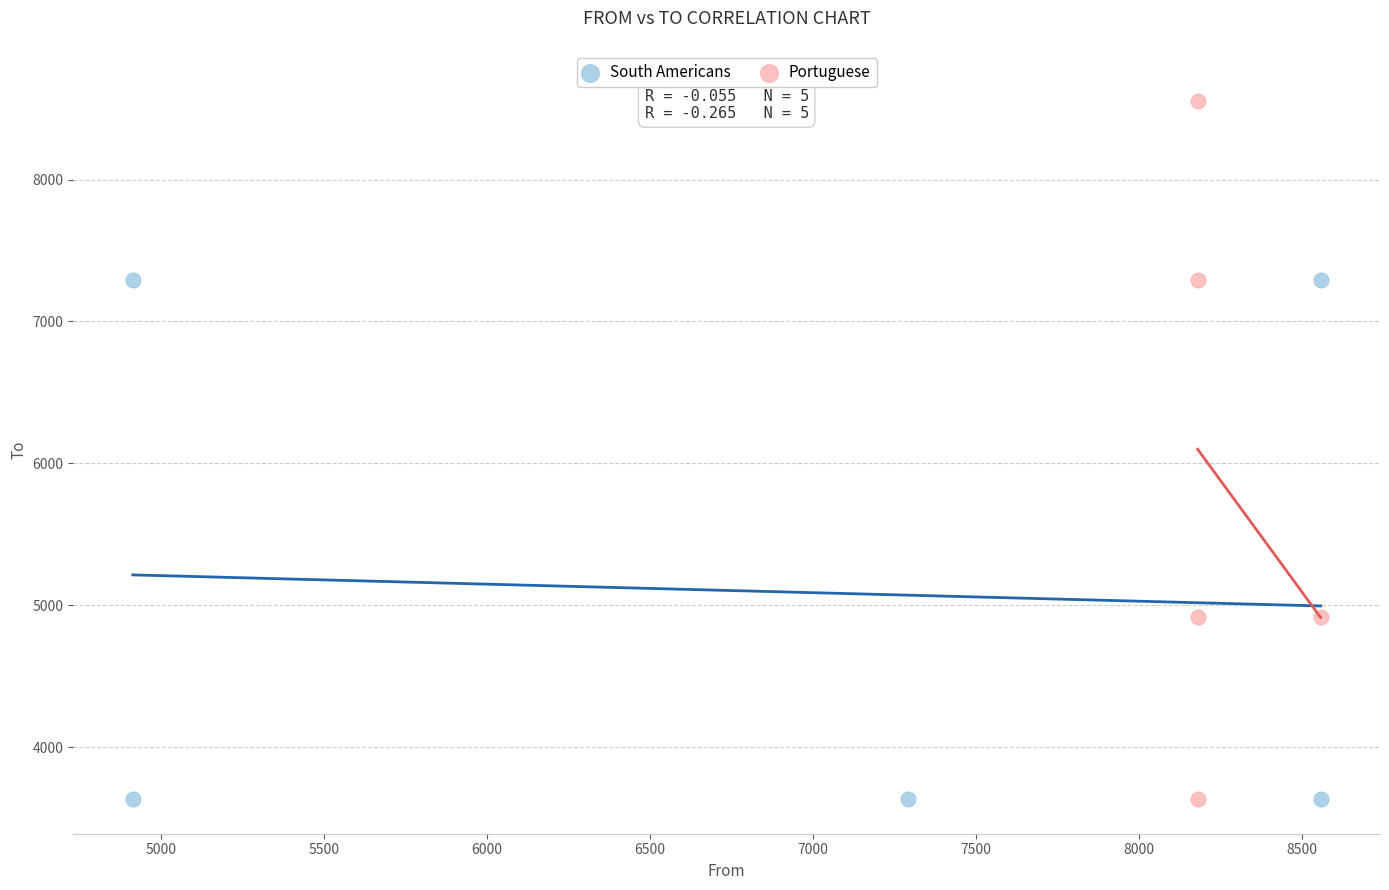

Which series has the widest spread of Y values?

Portuguese